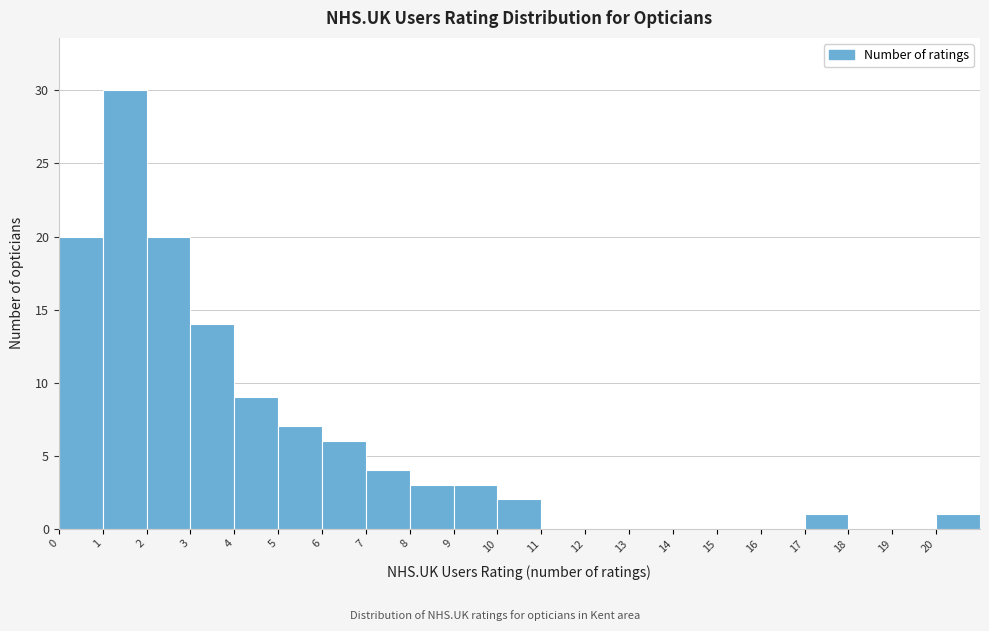

Reading left to right, transcribe this chart: for each bar, give the range it covers on the x-axis and its height. The values are not printed on the chart, so give them approximately, as read against the axis.

0 to 1: 20
1 to 2: 30
2 to 3: 20
3 to 4: 14
4 to 5: 9
5 to 6: 7
6 to 7: 6
7 to 8: 4
8 to 9: 3
9 to 10: 3
10 to 11: 2
11 to 12: 0
12 to 13: 0
13 to 14: 0
14 to 15: 0
15 to 16: 0
16 to 17: 0
17 to 18: 1
18 to 19: 0
19 to 20: 0
20 to 21: 1